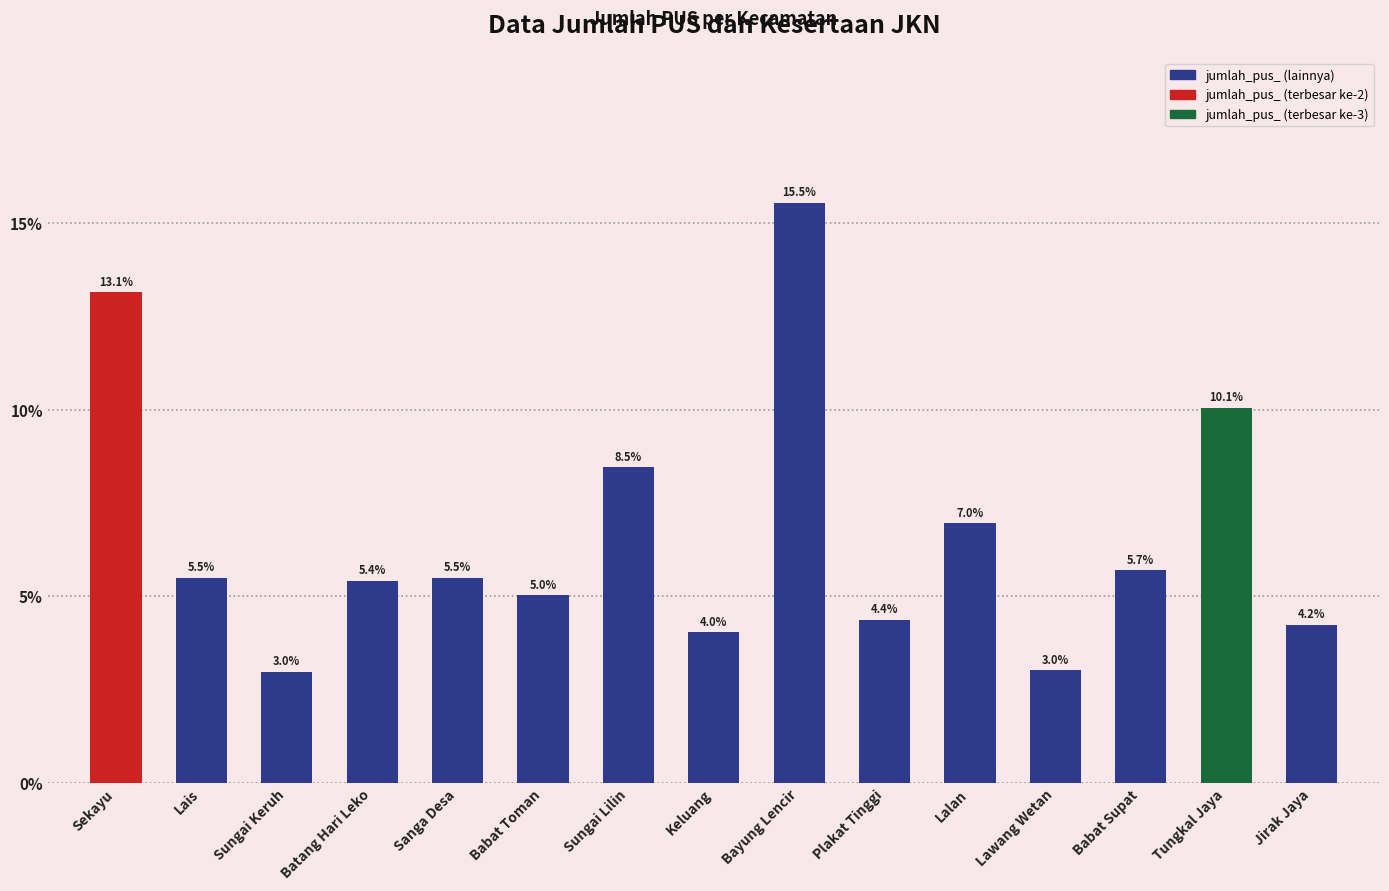

What is the maximum value shown in the chart?

15.5